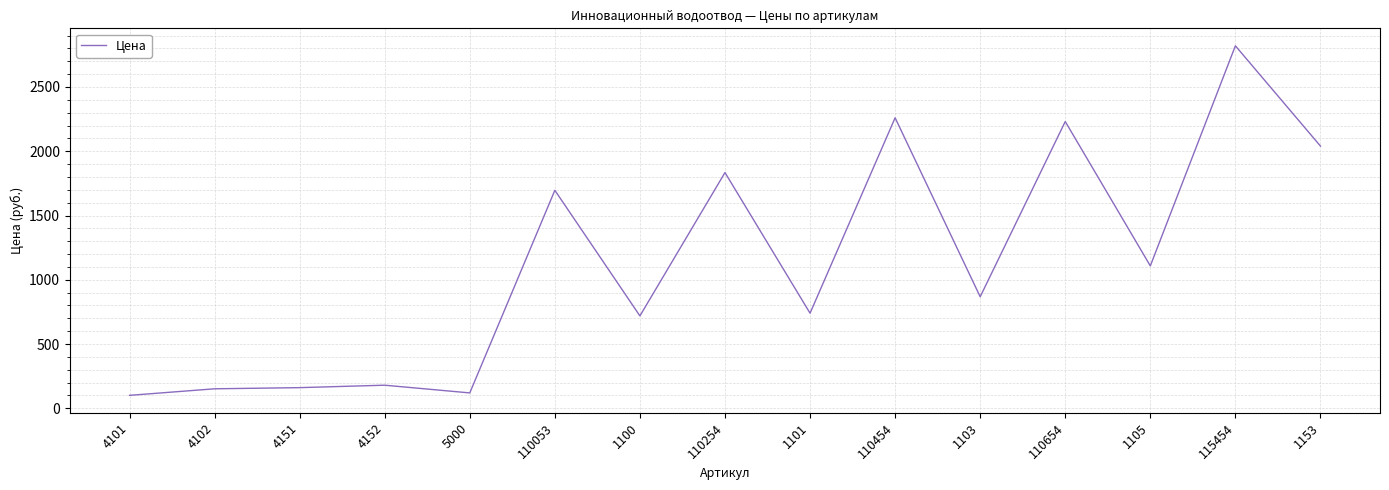

At which label is the value closest to 1460?

110053